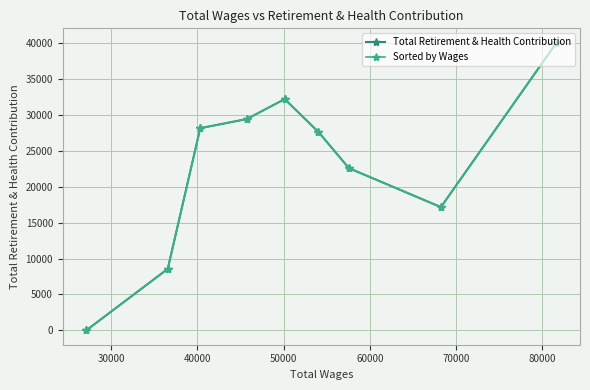

What are all the series names shown in the legend?

Total Retirement & Health Contribution, Sorted by Wages